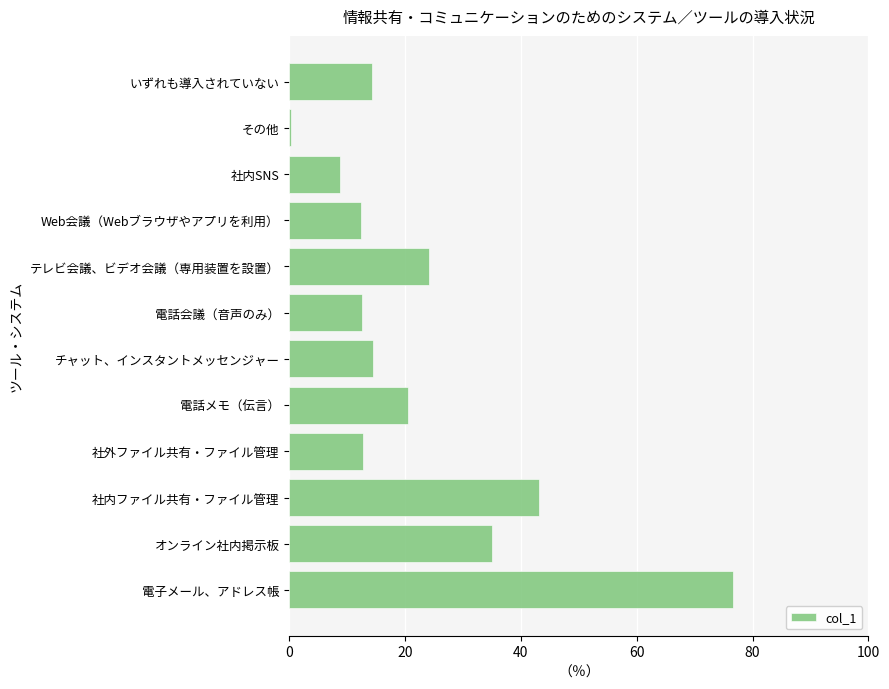

What is the sum of the values at いずれも導入されていない and チャット、インスタントメッセンジャー?

28.9